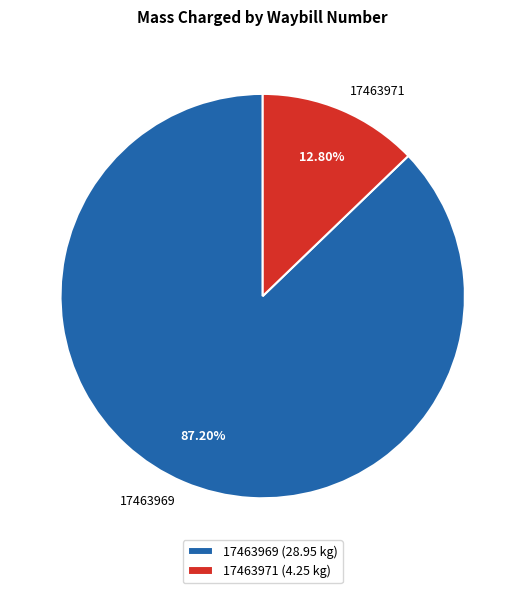

Which category has the biggest portion of the pie?

17463969